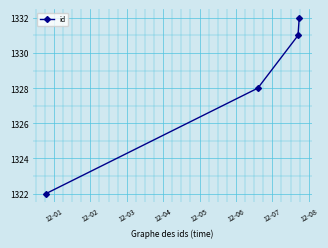

What is the average value?

1328